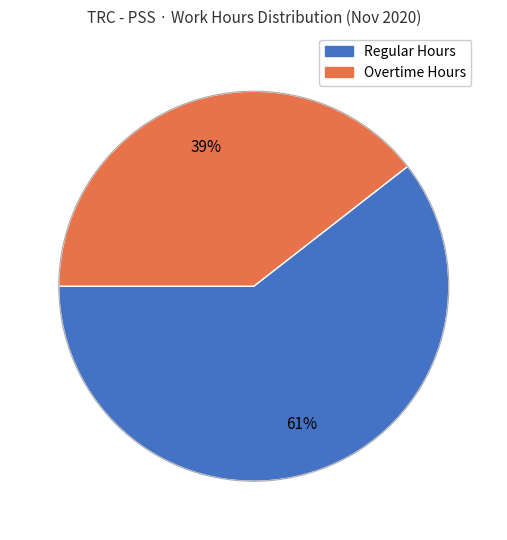

Does any single category account for the majority?

Yes